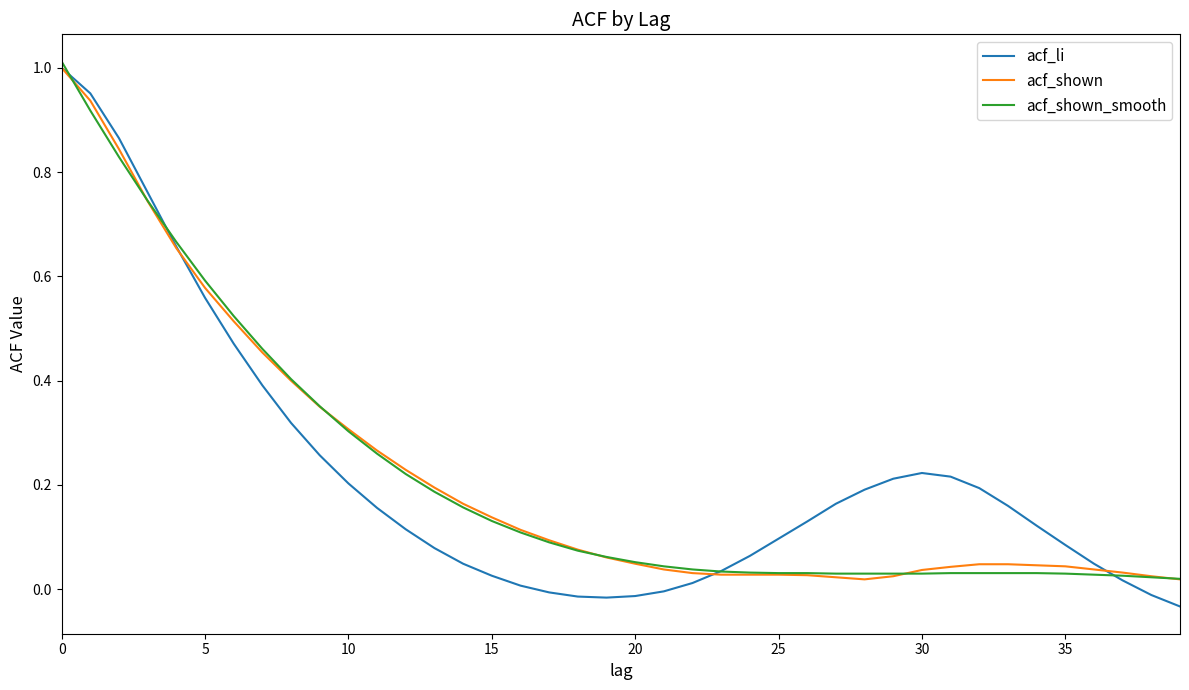

What are all the series names shown in the legend?

acf_li, acf_shown, acf_shown_smooth